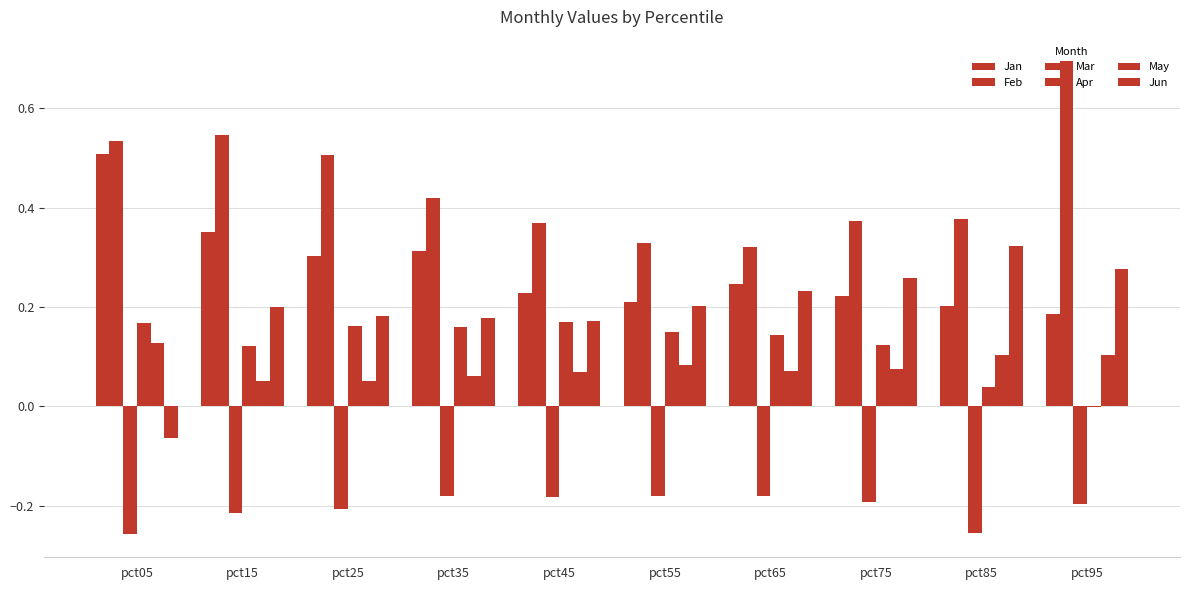

What is the difference between the maximum and second lowest values in the Jan series?

0.3